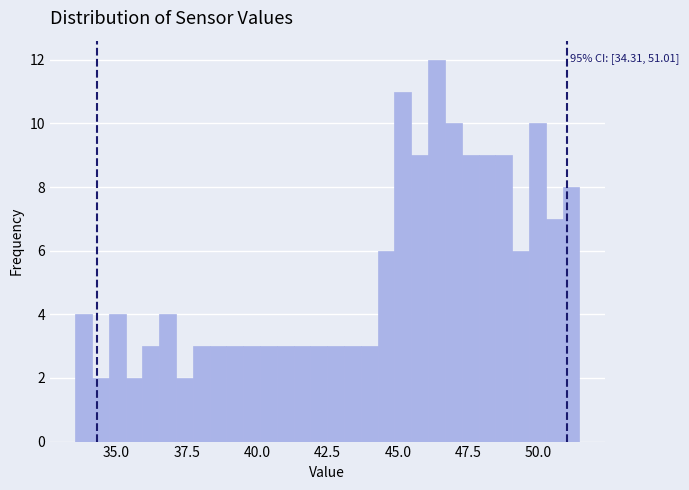

Around what value on the x-axis is the tallest bar? Give the approximate position of its centre, as read against the axis.

46.5